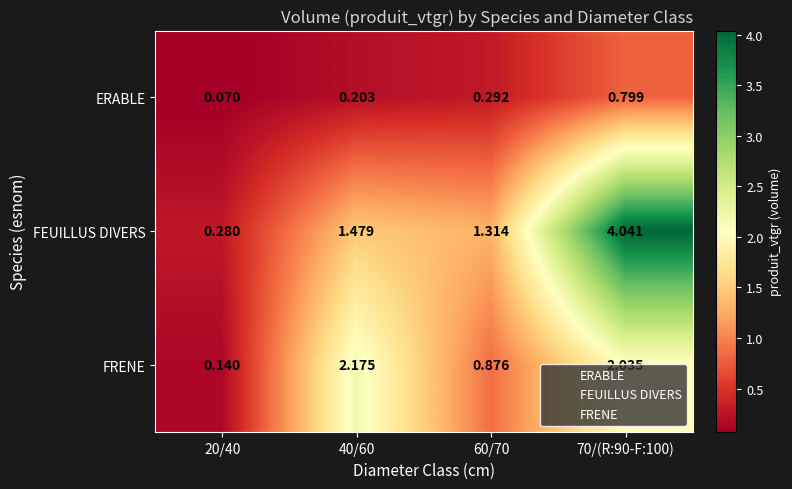

Which series changed the most between 40/60 and 70/(R:90-F:100)?

FEUILLUS DIVERS